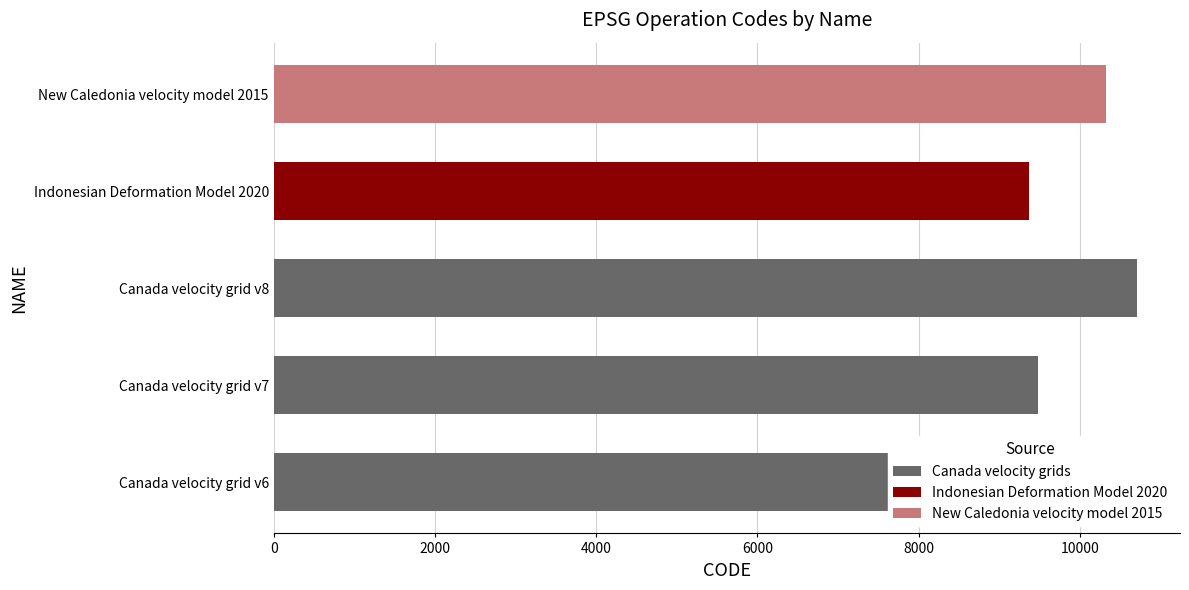

The chart shows a value of 8676 at Canada velocity grid v6. True or false?

True